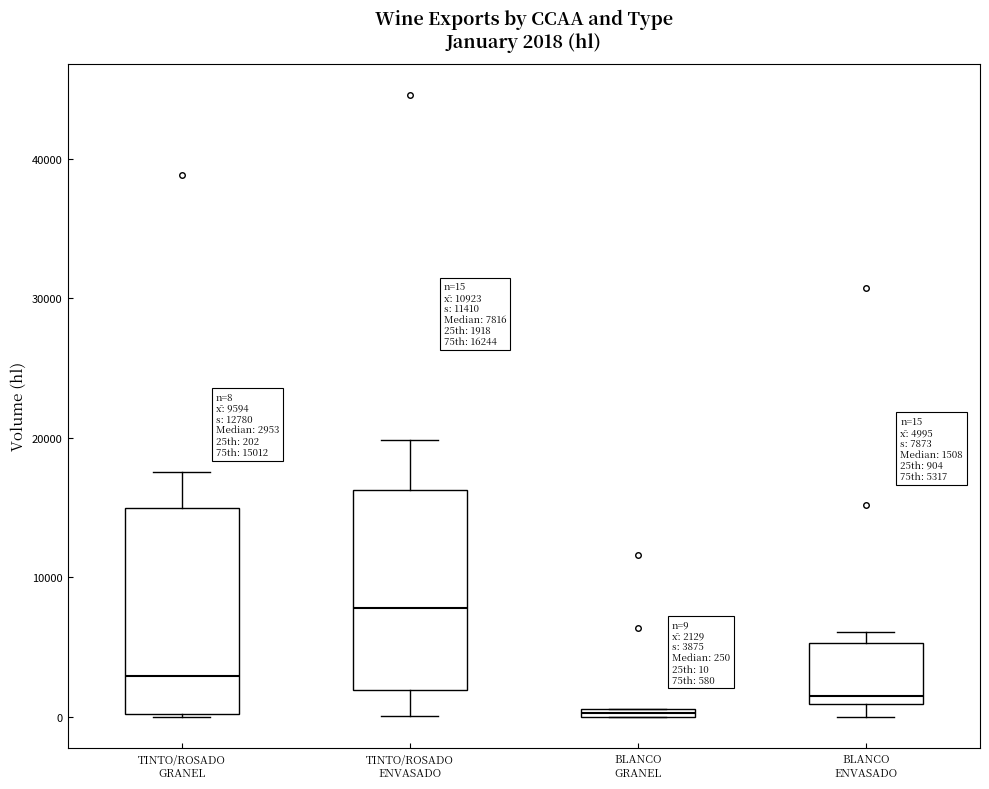

Which box has the lowest median line?

BLANCO GRANEL